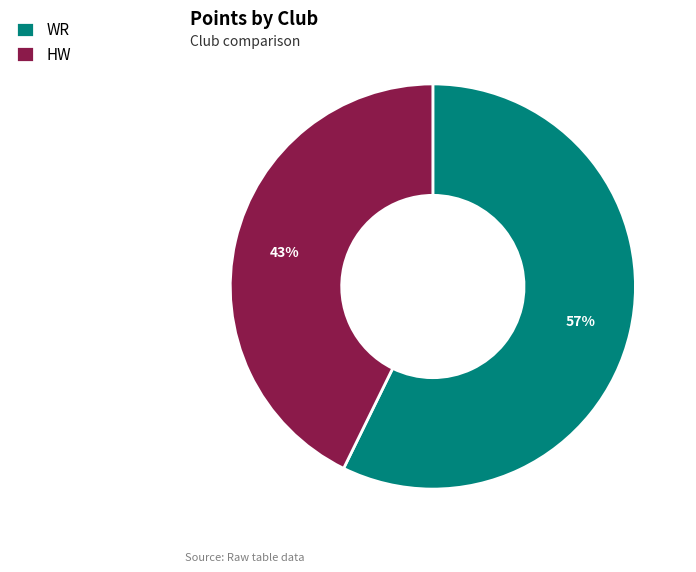

Which slice is the smallest?

HW